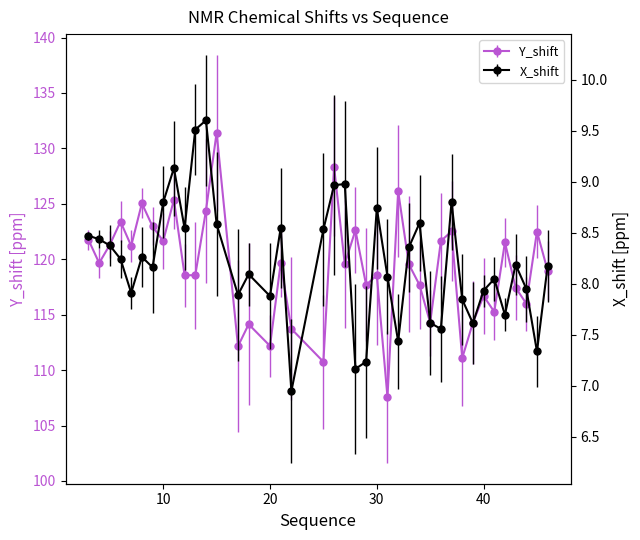

Which series changed the most between 21 and 22?

Y_shift